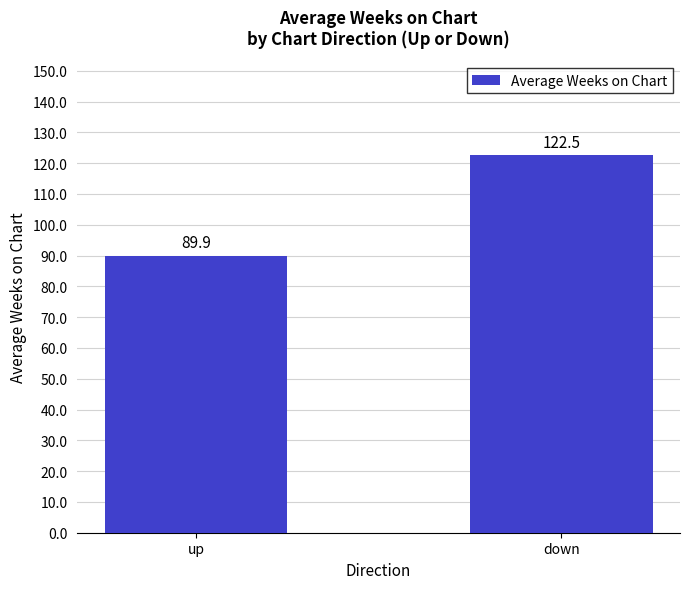

What is the sum of all values?

212.4